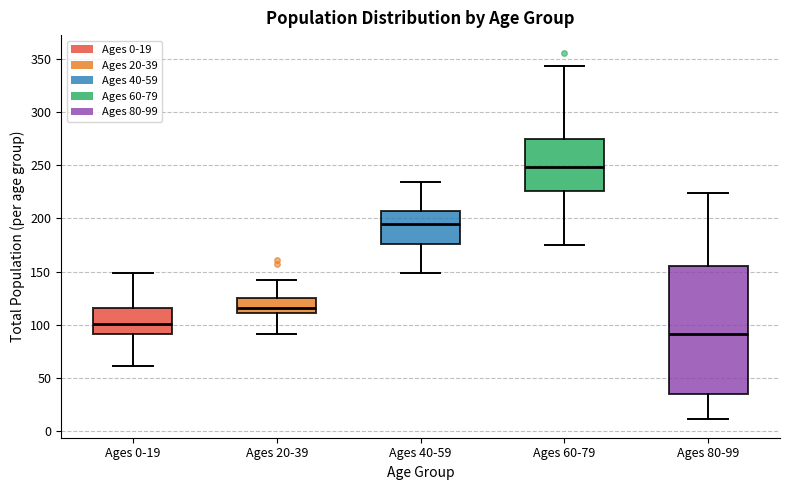

Reading left to right, transcribe this box plot: for each box, give where its median line is, the range the box spans, and where its two whiskers end, as read against the y-axis. The values are not printed on the chart, so give them approximately, as read against the axis.

Ages 0-19: median 100, box 90 to 115, whiskers 60 to 150
Ages 20-39: median 115, box 110 to 125, whiskers 90 to 140
Ages 40-59: median 195, box 175 to 205, whiskers 150 to 235
Ages 60-79: median 250, box 225 to 275, whiskers 175 to 345
Ages 80-99: median 90, box 35 to 155, whiskers 10 to 225